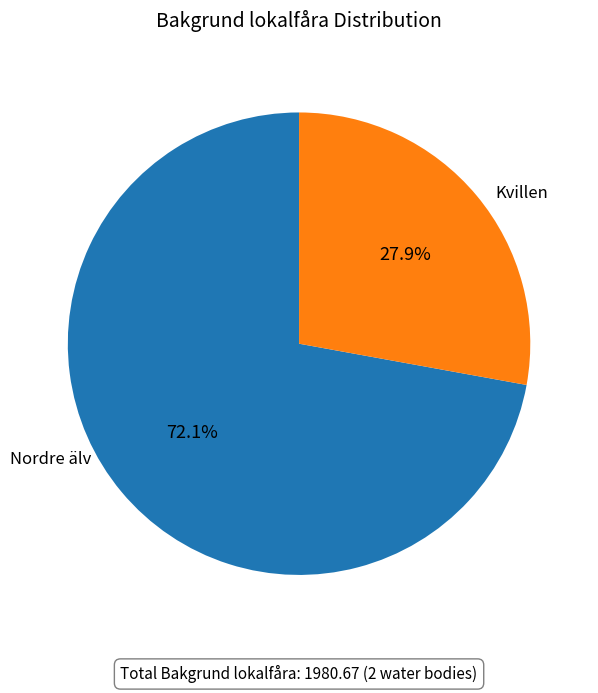

To the nearest percent, what is the difference between the Kvillen and Nordre älv slice percentages?

44%